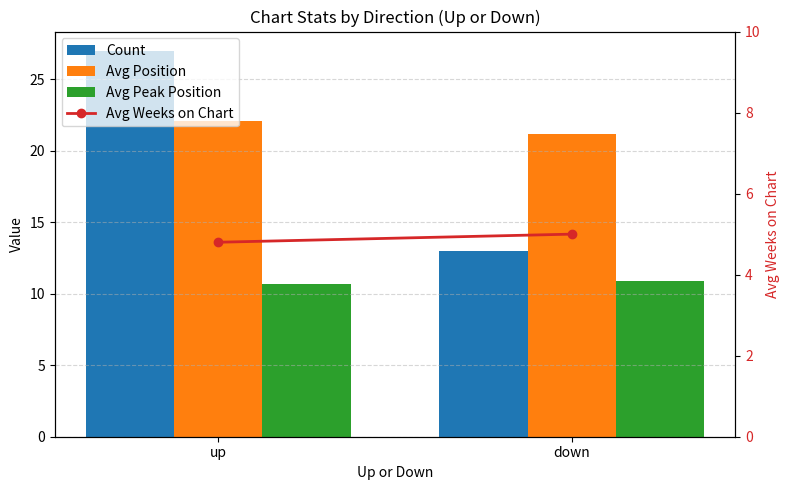

What position from the left is up?

1